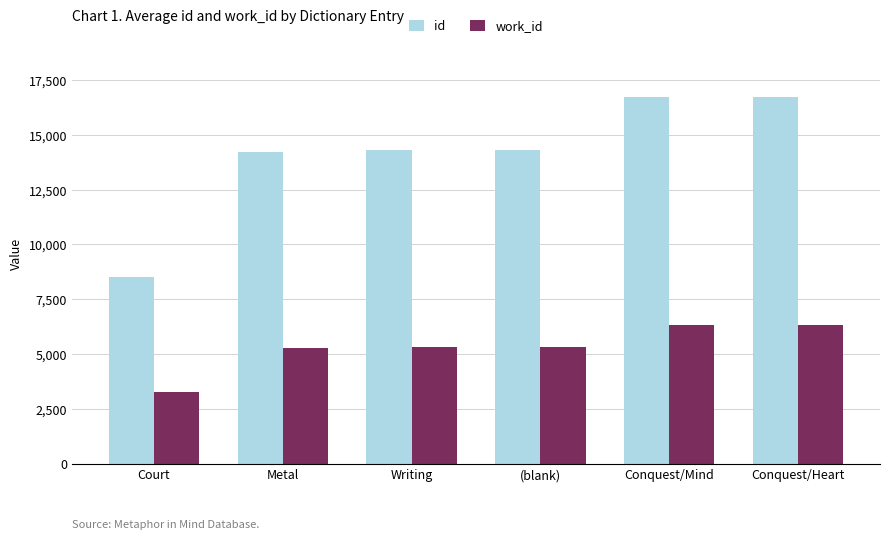

Rank the series at (blank) from highest to lowest value.

id, work_id